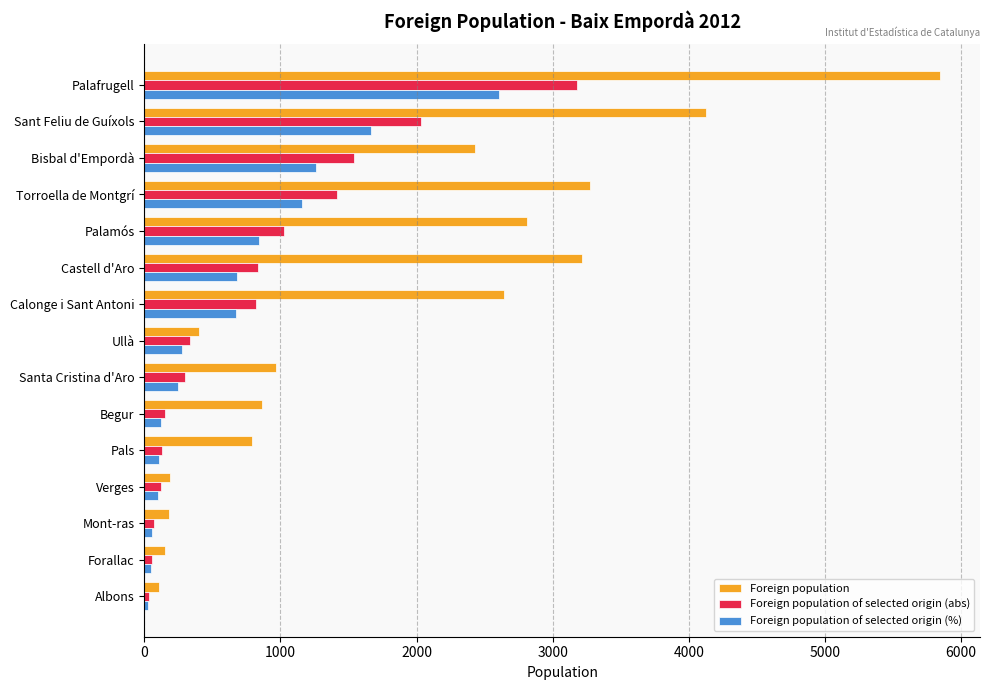

Which series has the largest total across all categories?

Foreign population